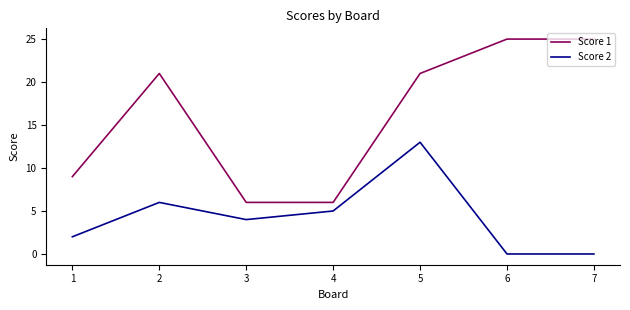

Rank the series by their maximum value, from lowest to highest.

Score 2, Score 1